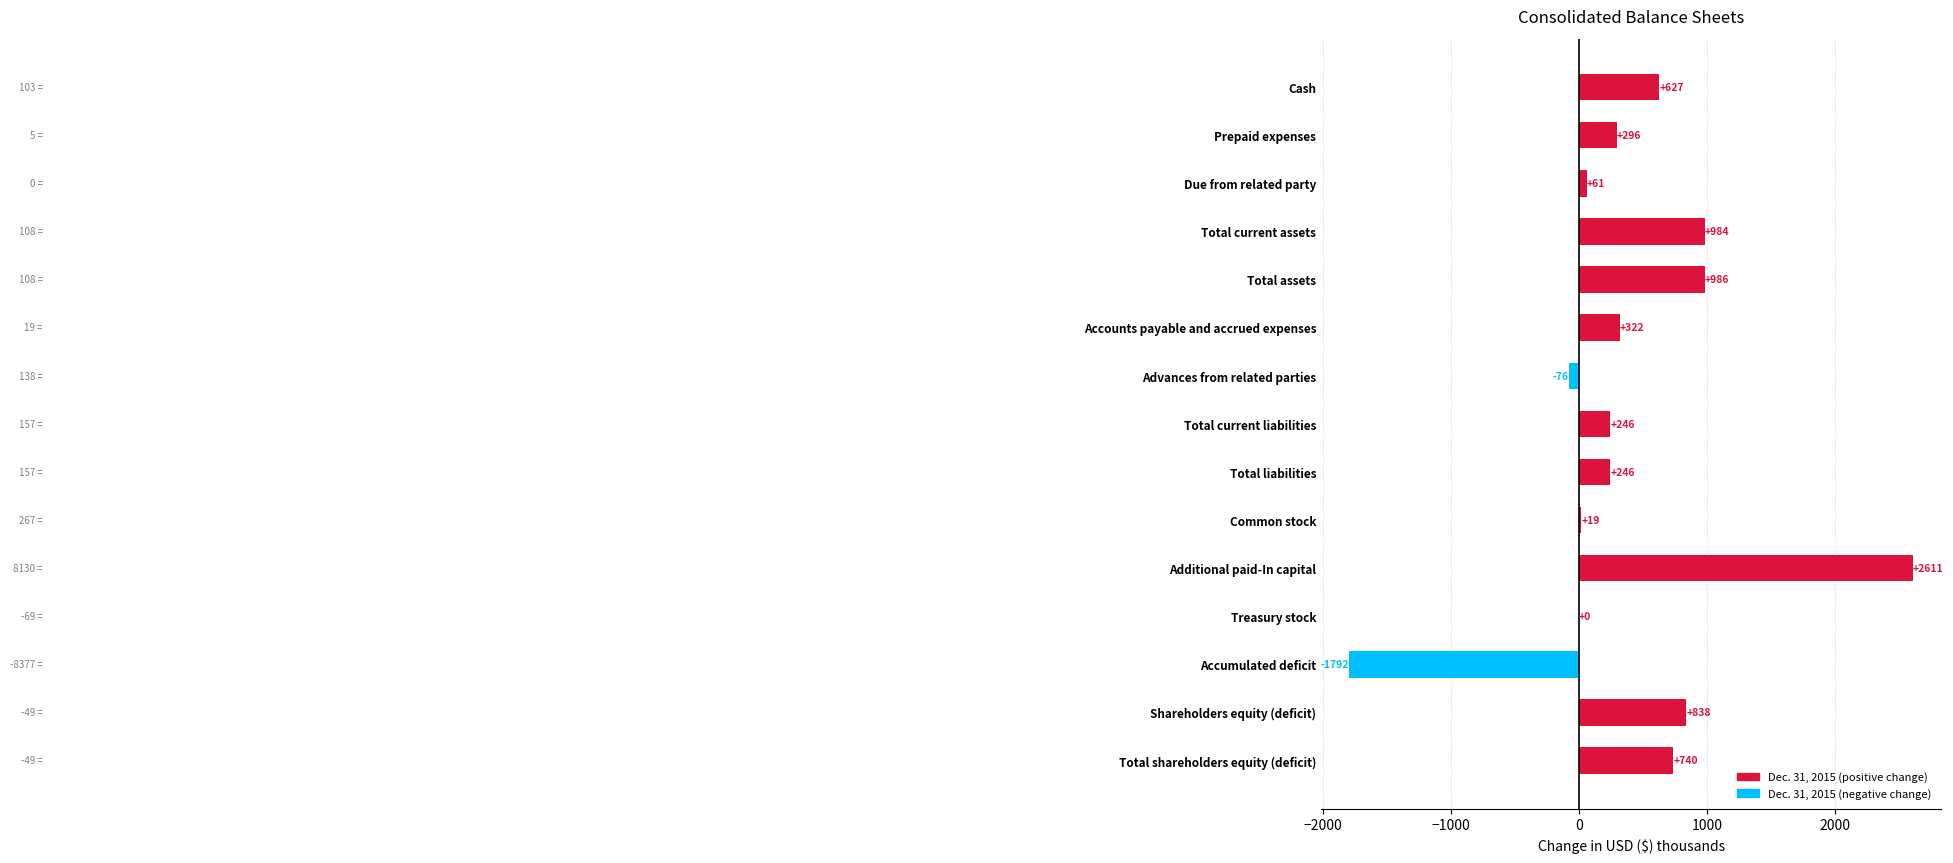

Does the chart contain stacked bars?

No